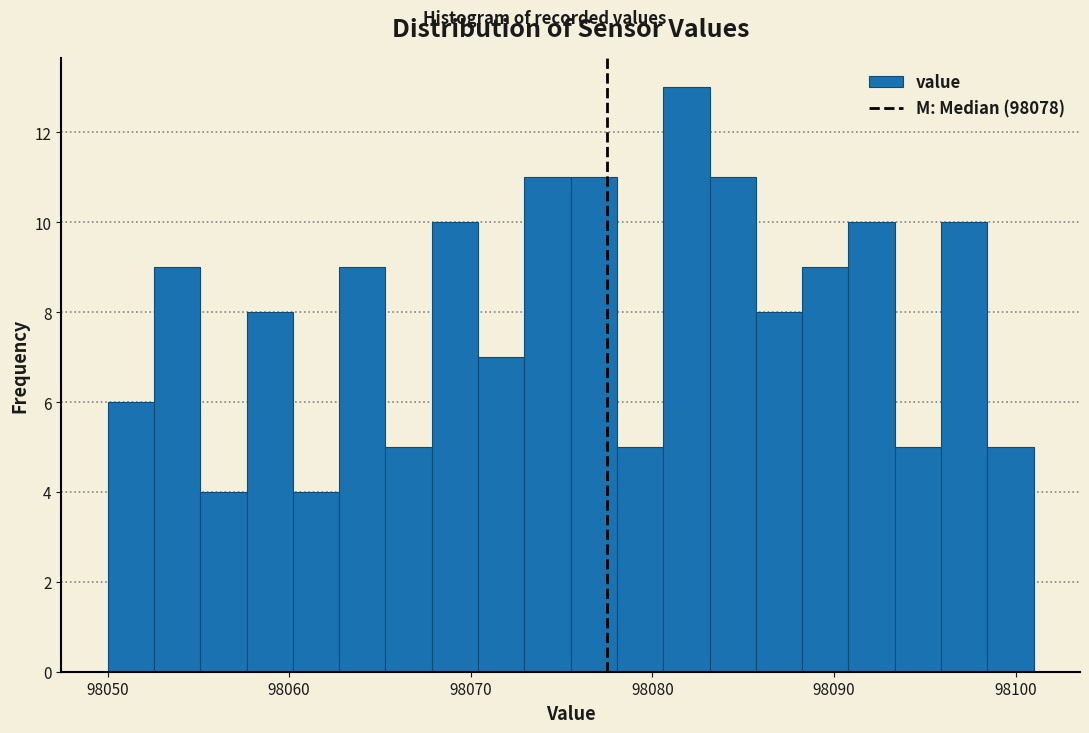

Read against the x-axis, roughly where is the centre of the tallest bar?

98082